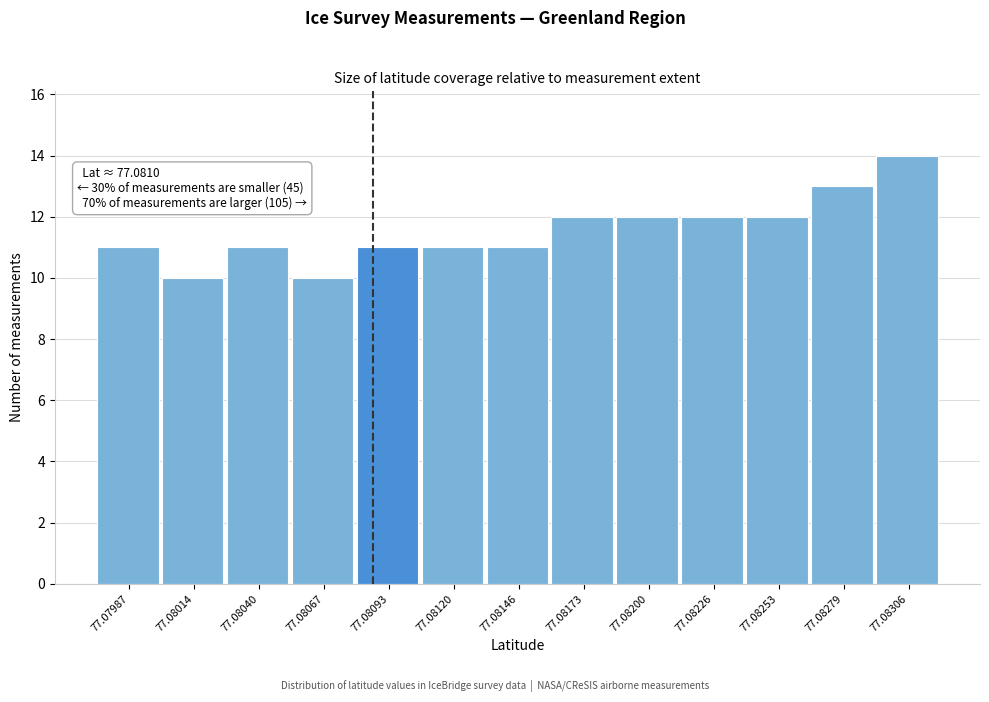

Reading left to right, list all the values displayed in this chart.

11	10	11	10	11	11	11	12	12	12	12	13	14